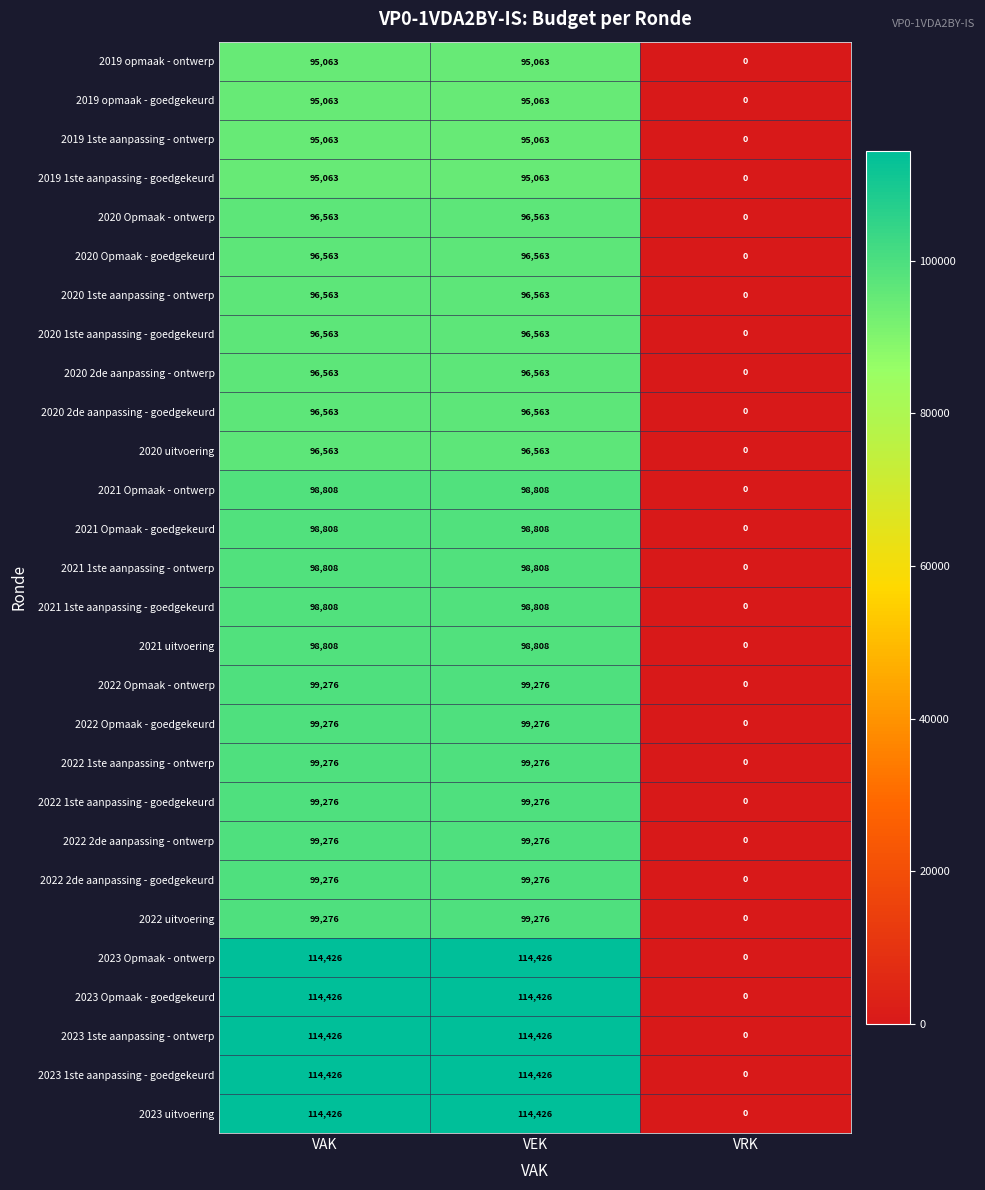

How many data points in 2022 Opmaak - goedgekeurd are less than 99276?

1